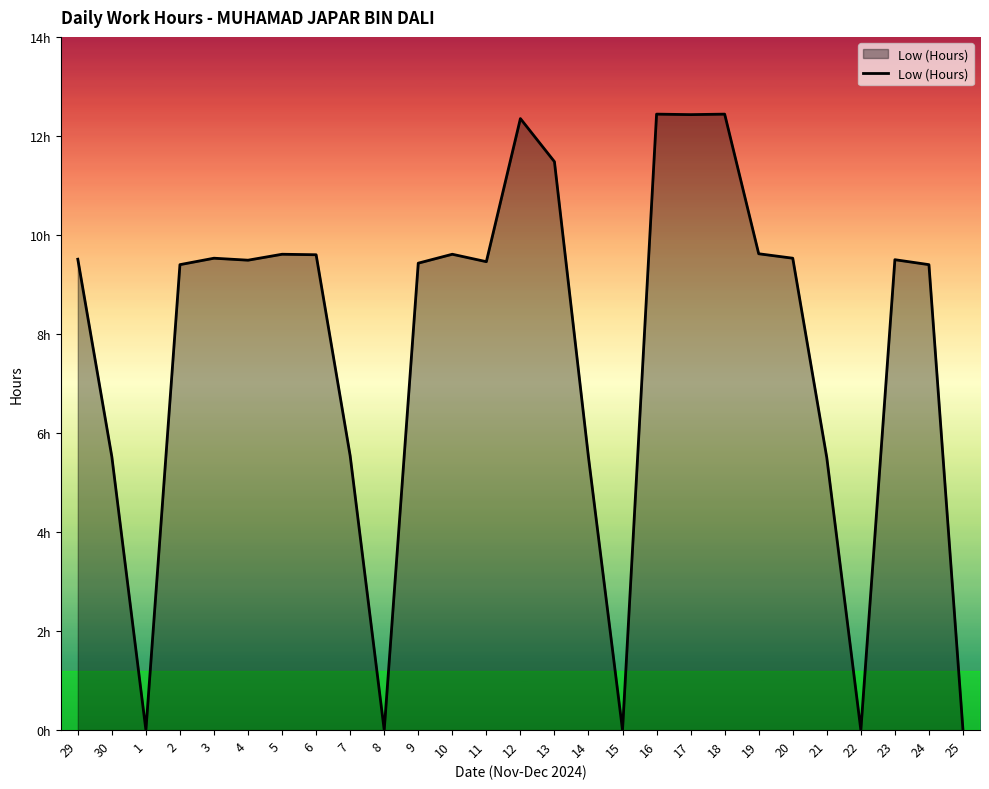

What is the average value?

7.7